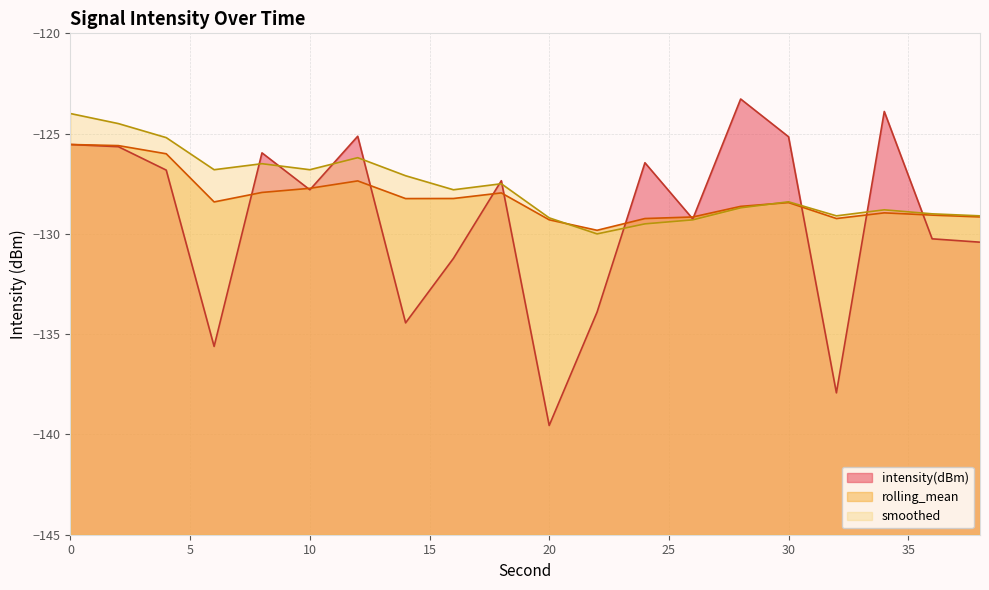

True or false: intensity(dBm) has more than 2 points higher than both neighbors.

True